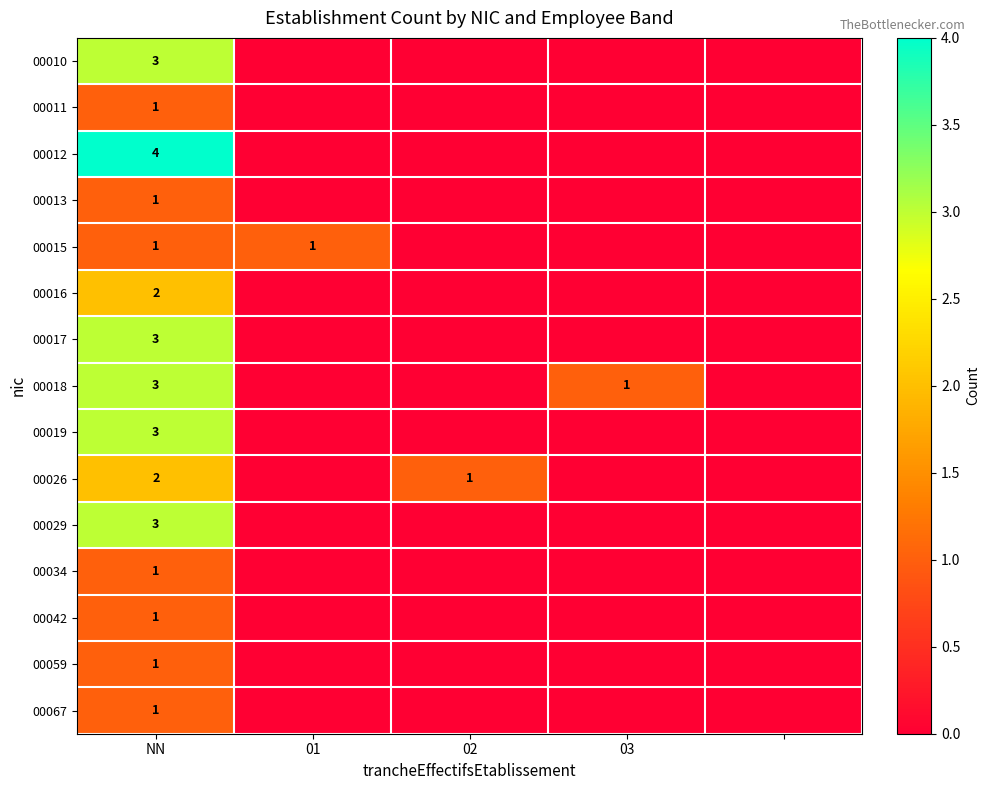

What is the total value across all series at NN?

30